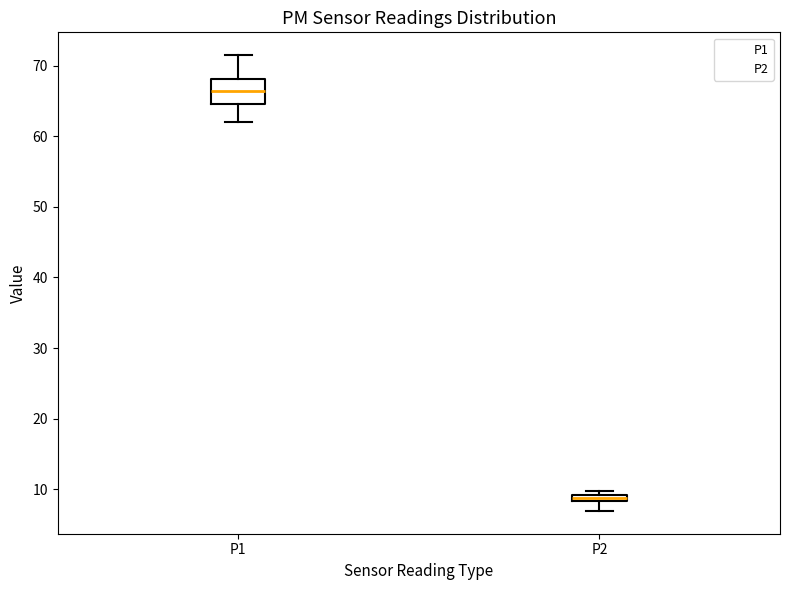

Comparing the boxes themselves (not the whiskers), which one is the tallest?

P1